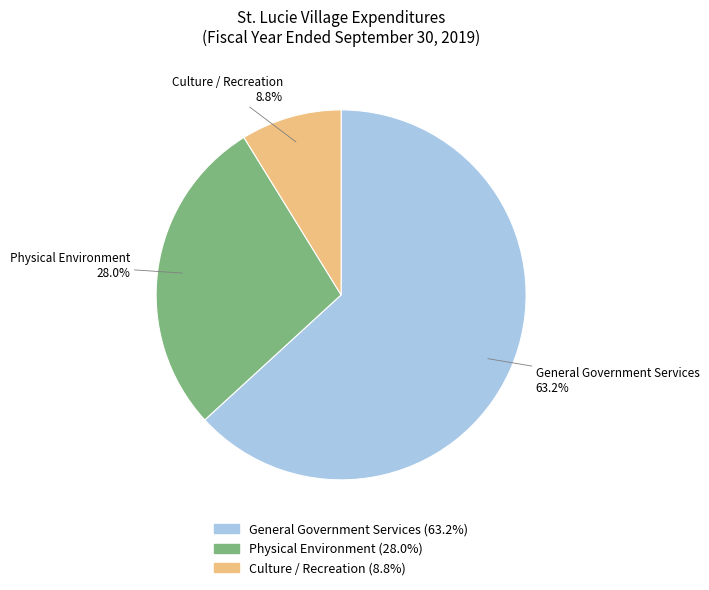

Which slice is the largest?

General Government Services